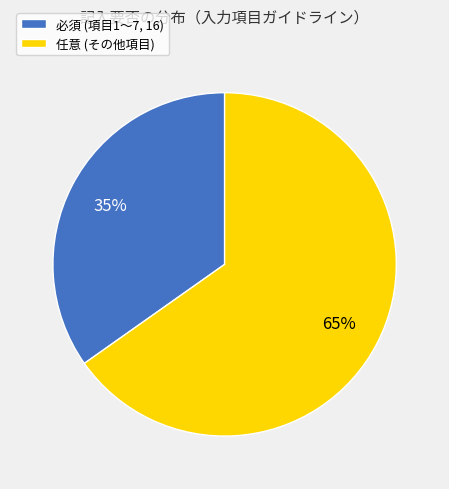

What is the majority slice?

任意